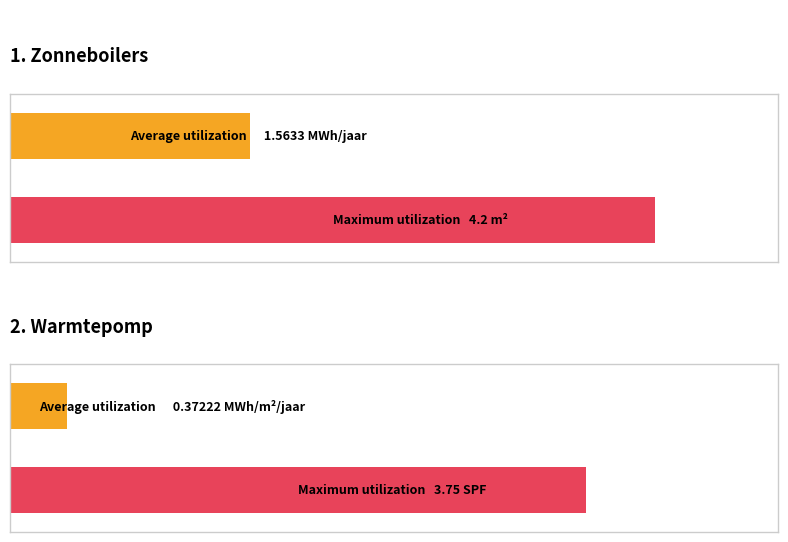

At which label does Maximum utilization first exceed 4?

Zonneboilers